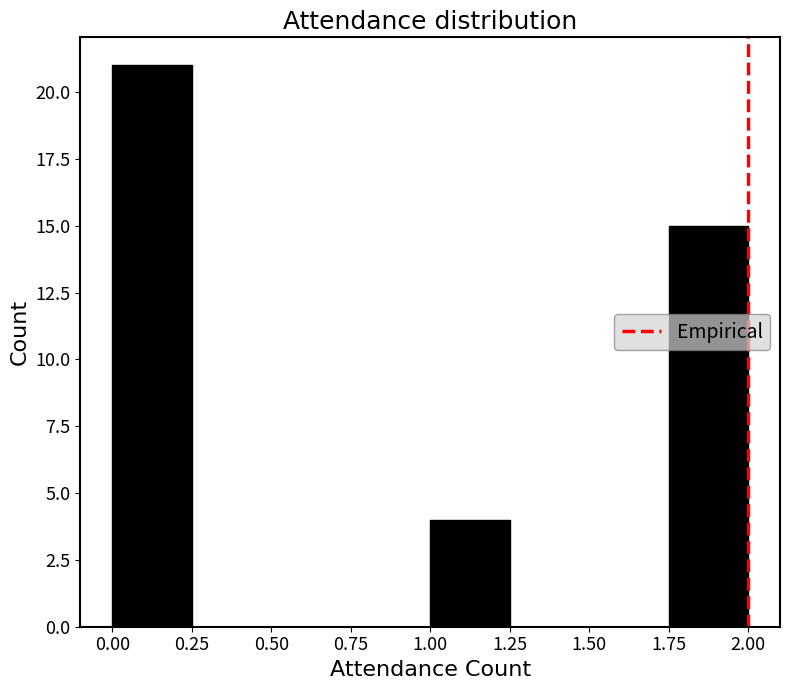

Reading left to right, transcribe this chart: for each bar, give the range it covers on the x-axis and its height. The values are not printed on the chart, so give them approximately, as read against the axis.

0.00 to 0.25: 21
0.25 to 0.50: 0
0.50 to 0.75: 0
0.75 to 1.00: 0
1.00 to 1.25: 4
1.25 to 1.50: 0
1.50 to 1.75: 0
1.75 to 2.00: 15